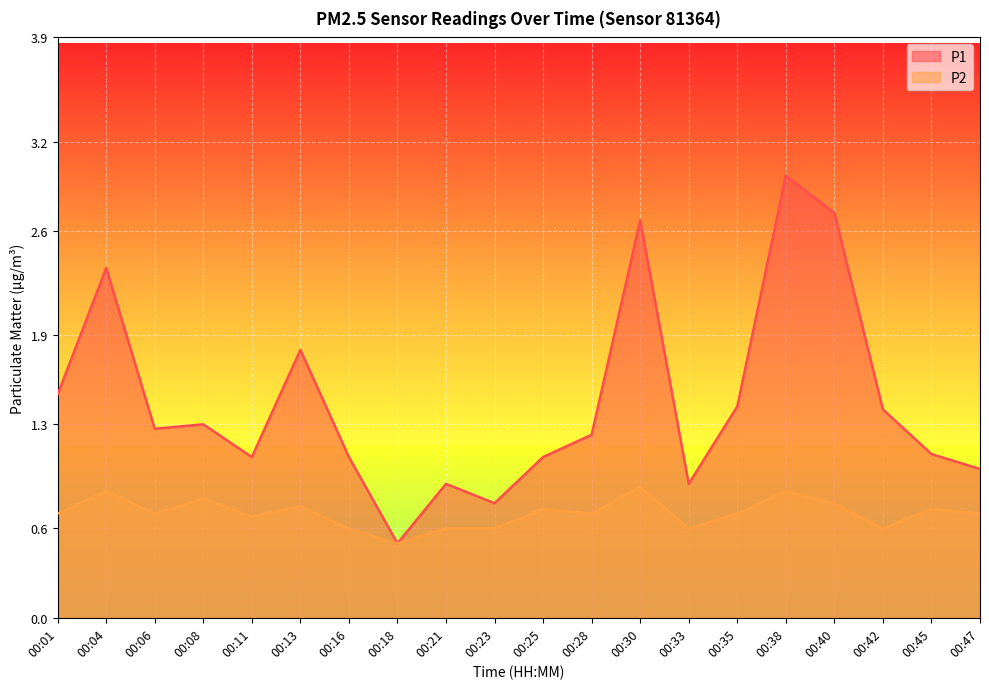

Reading right to left, list all the values displayed in this chart.

P1: 1.0	1.1	1.4	2.7	3.0	1.4	0.9	2.7	1.2	1.1	0.8	0.9	0.5	1.1	1.8	1.1	1.3	1.3	2.4	1.5
P2: 0.7	0.7	0.6	0.8	0.8	0.7	0.6	0.9	0.7	0.7	0.6	0.6	0.5	0.6	0.8	0.7	0.8	0.7	0.8	0.7